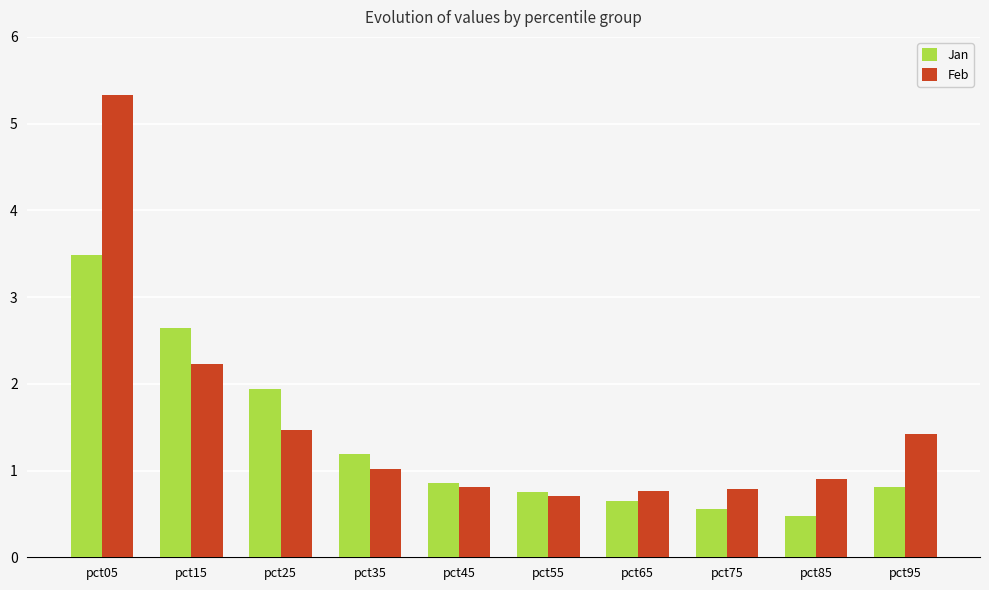

What is the difference between the maximum and minimum values in the Jan series?

3.0